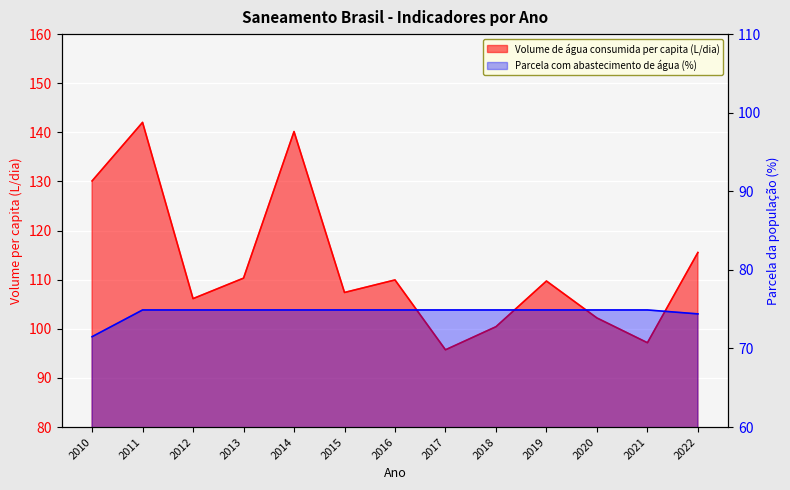

List the series in order of their peak value, highest first.

Volume de água consumida per capita (L/dia), Parcela com abastecimento de água